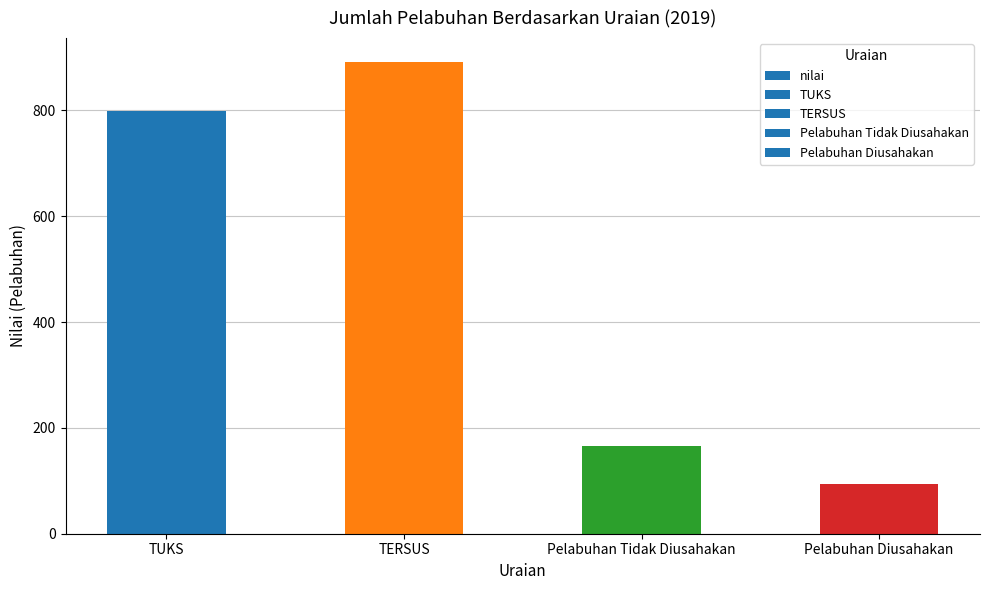

Rank the categories by value from highest to lowest.

TERSUS, TUKS, Pelabuhan Tidak Diusahakan, Pelabuhan Diusahakan